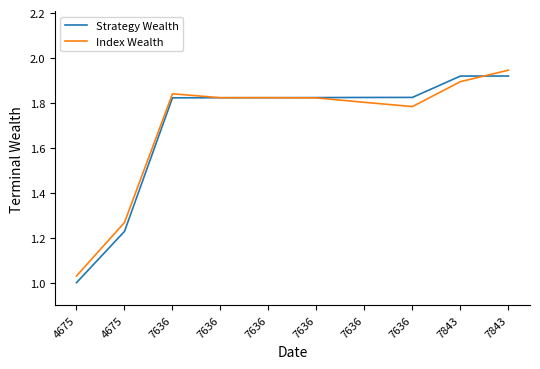

At which label does Index Wealth reach its peak?

7843